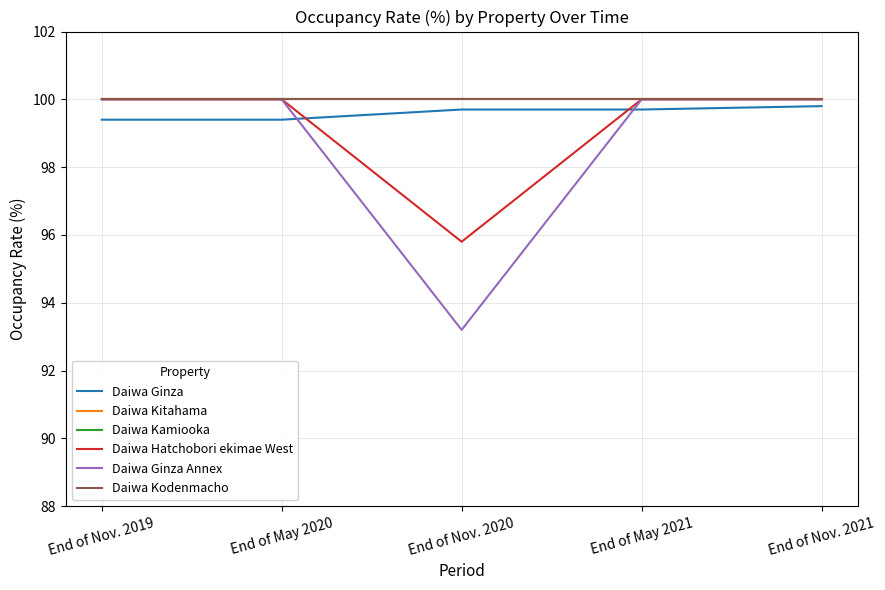

Does the chart have visible grid lines?

Yes